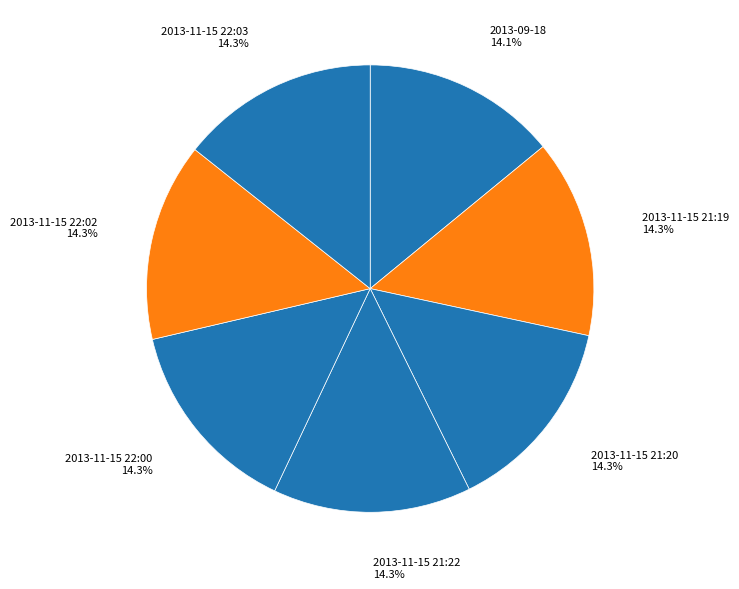

Is 2013-11-15 22:02 the majority of the pie?

No